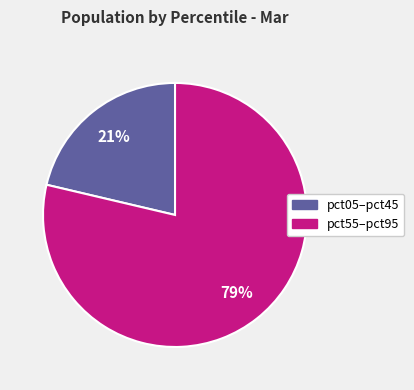

Is there a majority slice in this chart?

Yes